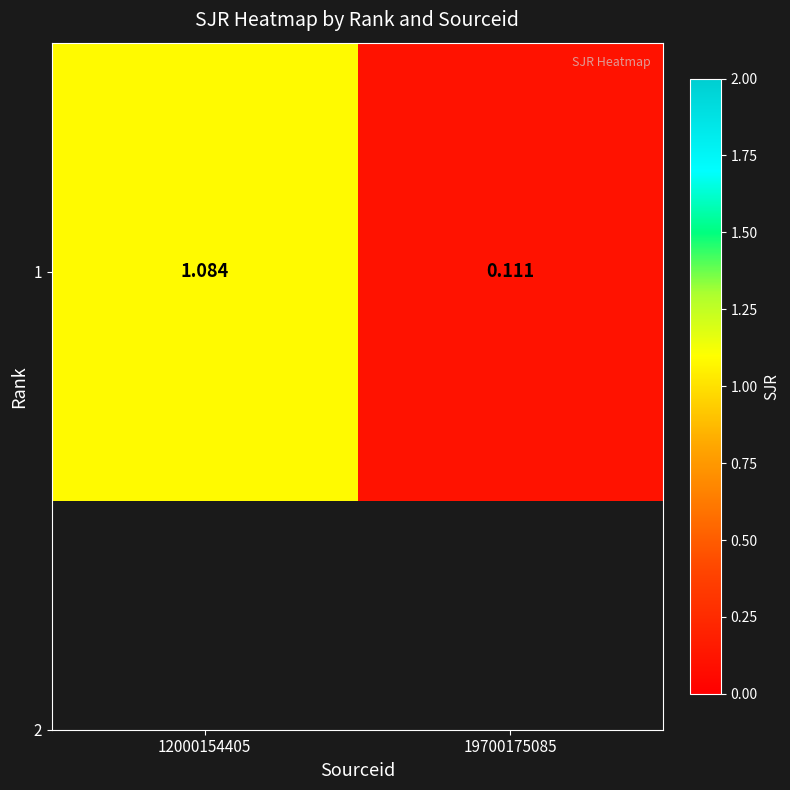

True or false: the data shows 0.0 at 19700175085.

False